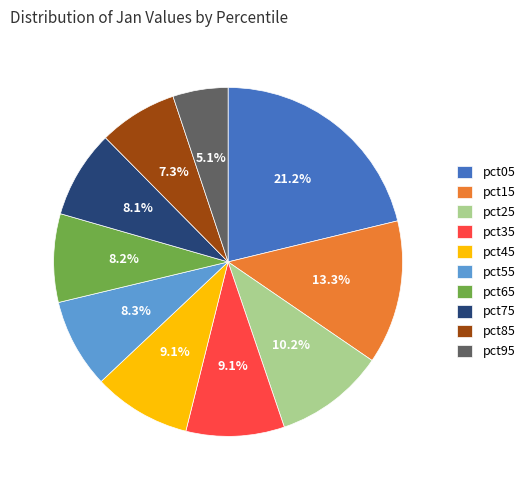

Which slice is the largest?

pct05